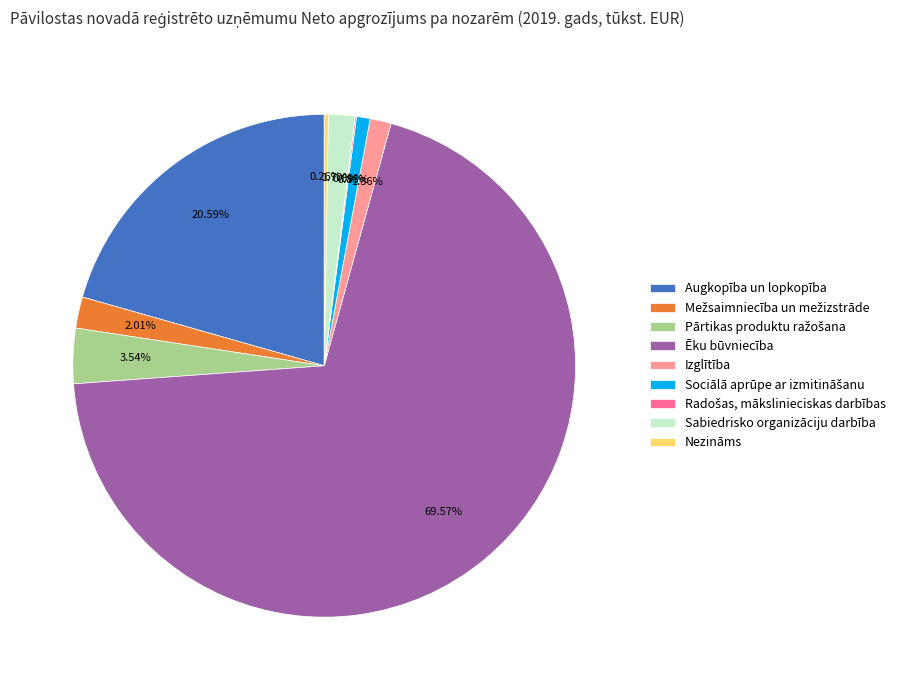

To the nearest percent, what is the average slice percentage?

11%